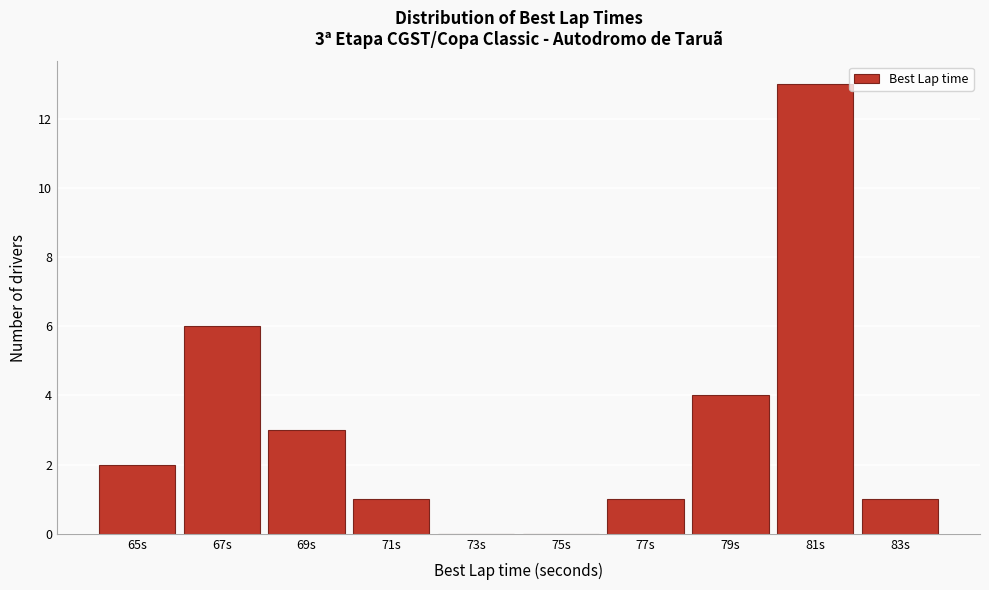

Reading right to left, transcribe all the data shown in this chart.

83s=1	81s=13	79s=4	77s=1	75s=0	73s=0	71s=1	69s=3	67s=6	65s=2